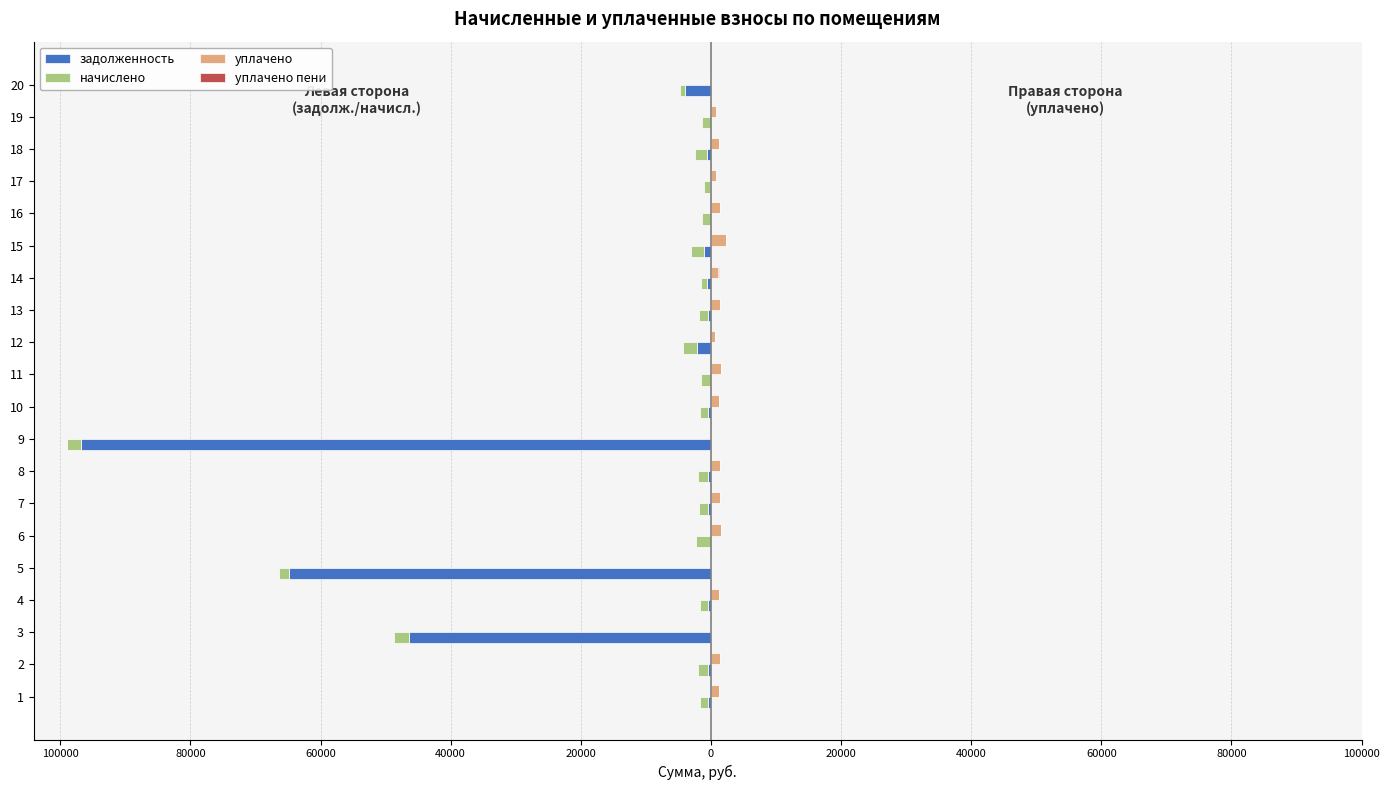

Rank the series by their maximum value, from highest to lowest.

уплачено, уплачено пени, задолженность, начислено